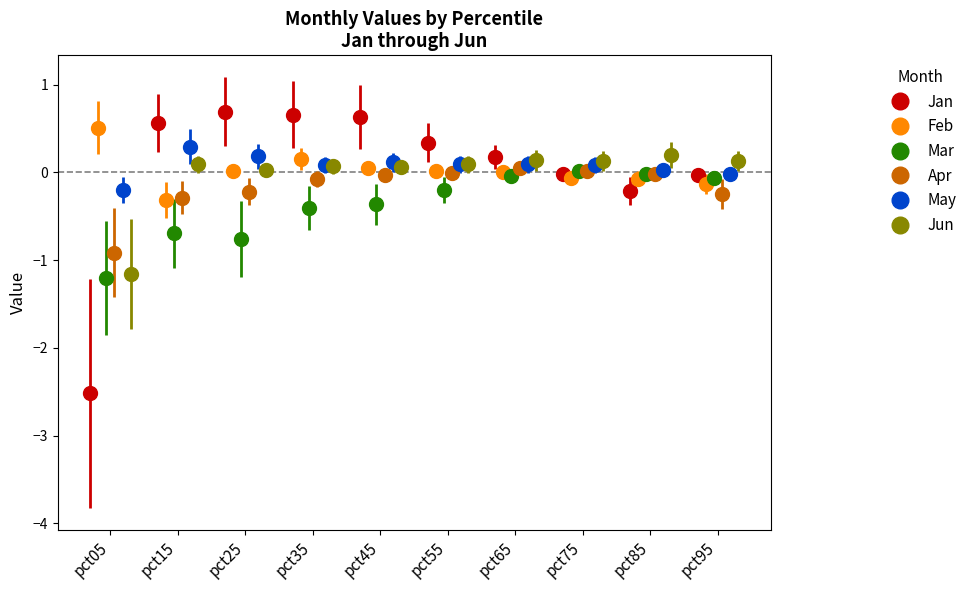

Which series has the largest total across all categories?

May